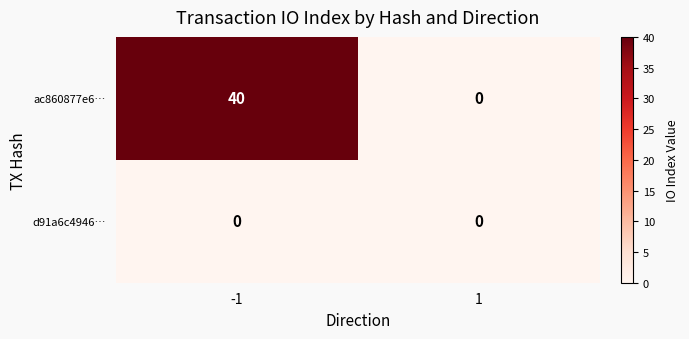

Which series has the largest range (max minus min)?

ac860877e6…